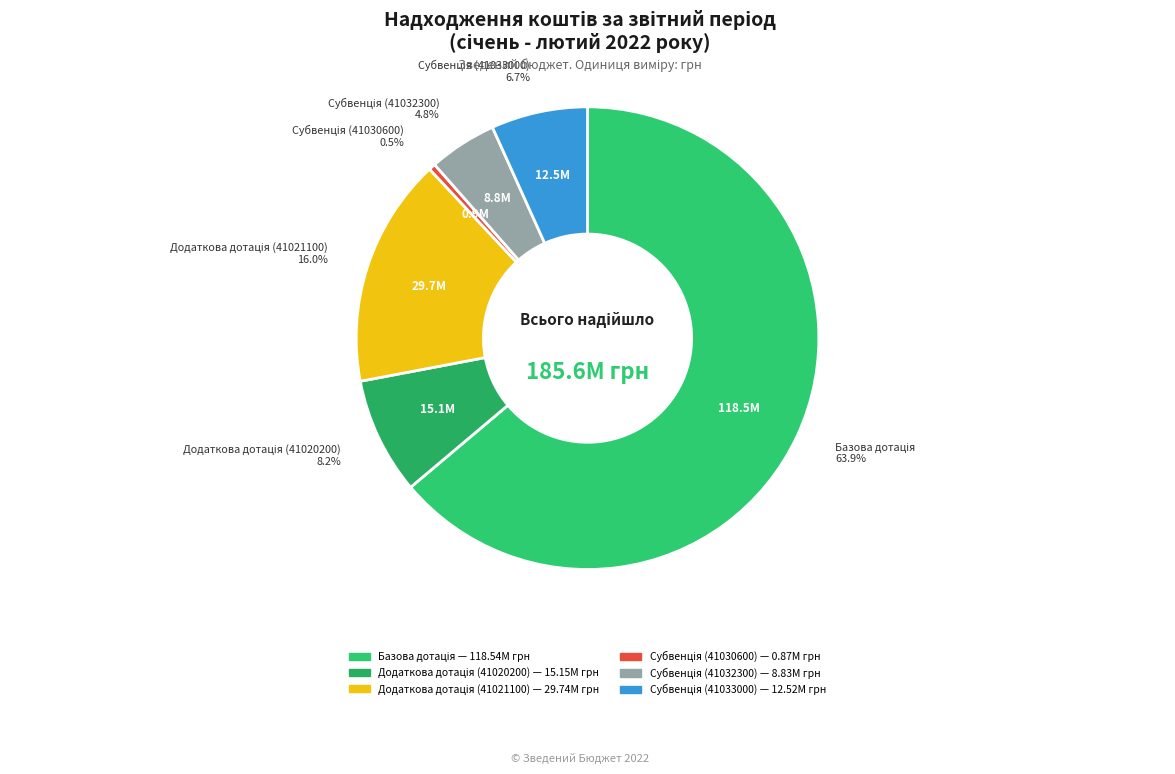

Is there any slice that represents more than half of the pie?

Yes